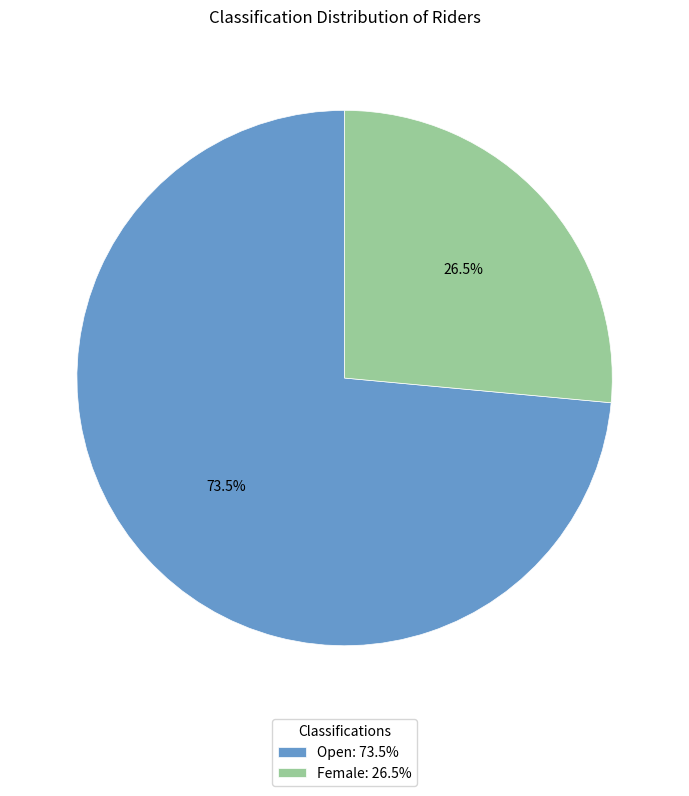

What is the largest slice in the pie chart?

Open